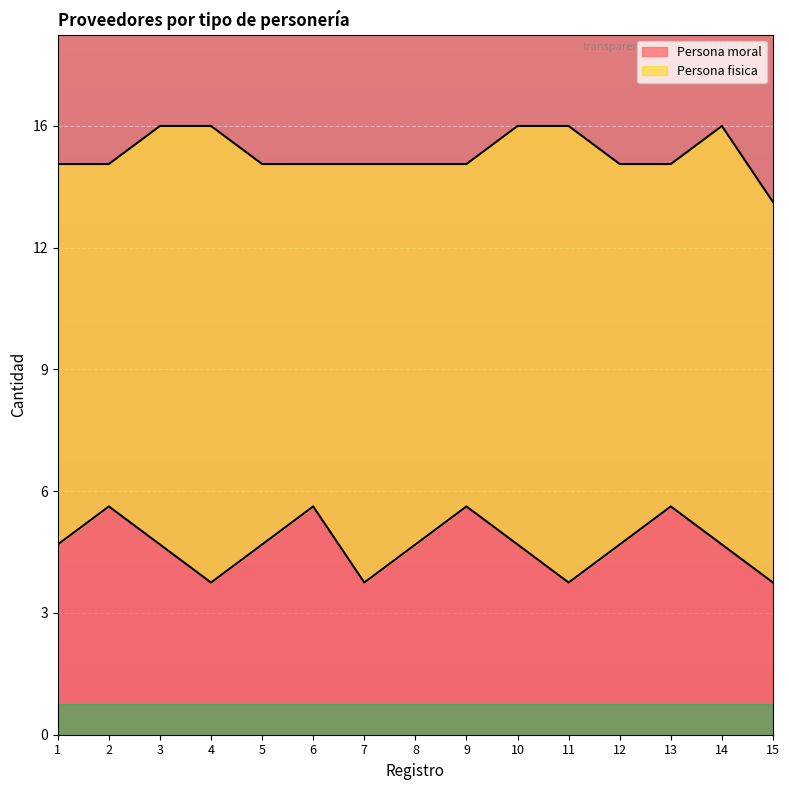

List the labels in order of value, smallest first.

4, 7, 11, 15, 1, 3, 5, 8, 10, 12, 14, 2, 6, 9, 13